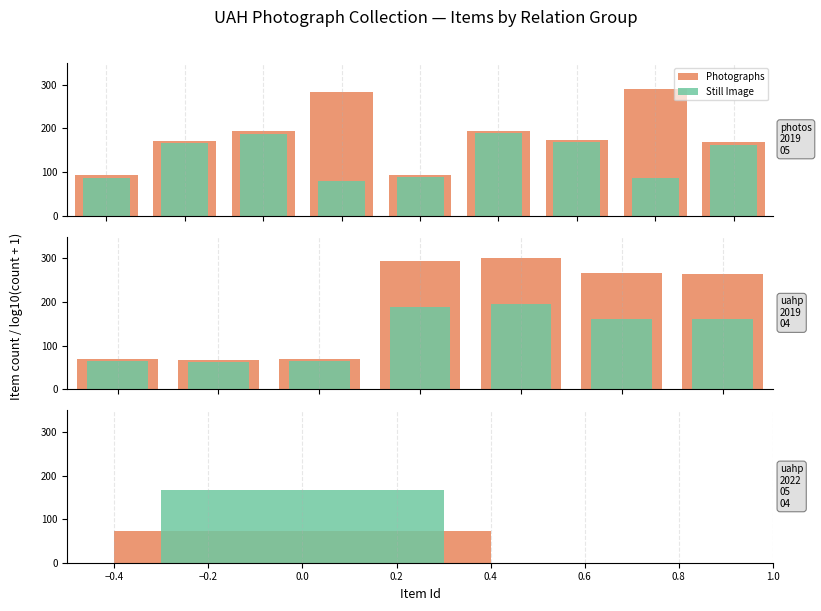

The Photographs series shows 67 at 0.4. True or false?

False